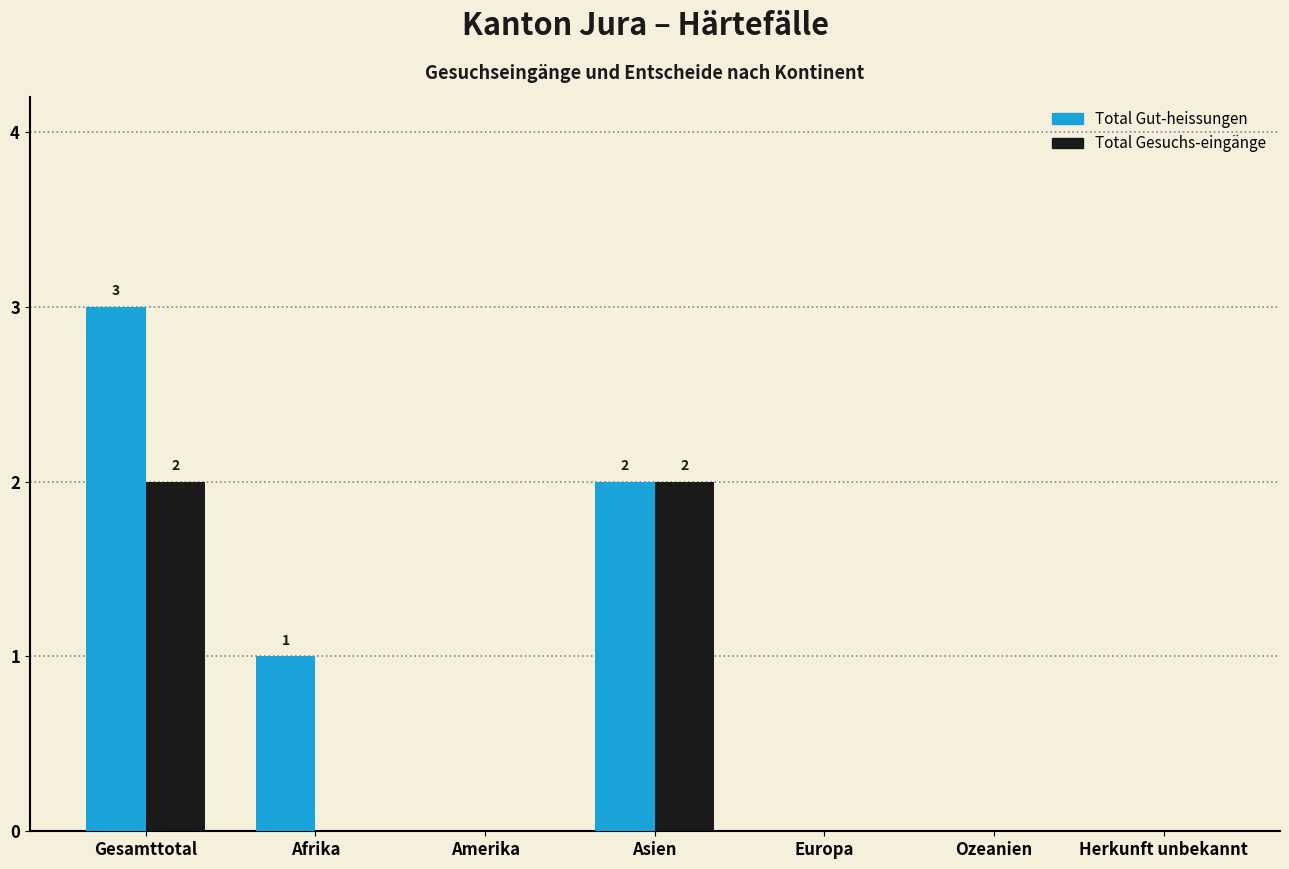

Which series changed the most between Afrika and Europa?

Total Gut-heissungen